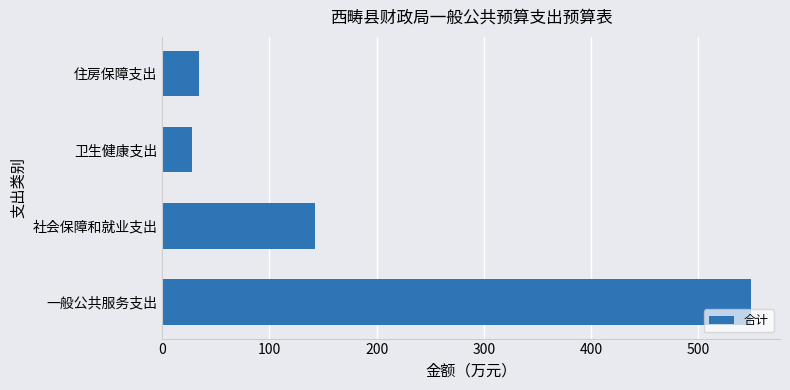

List the labels in order of value, smallest first.

卫生健康支出, 住房保障支出, 社会保障和就业支出, 一般公共服务支出